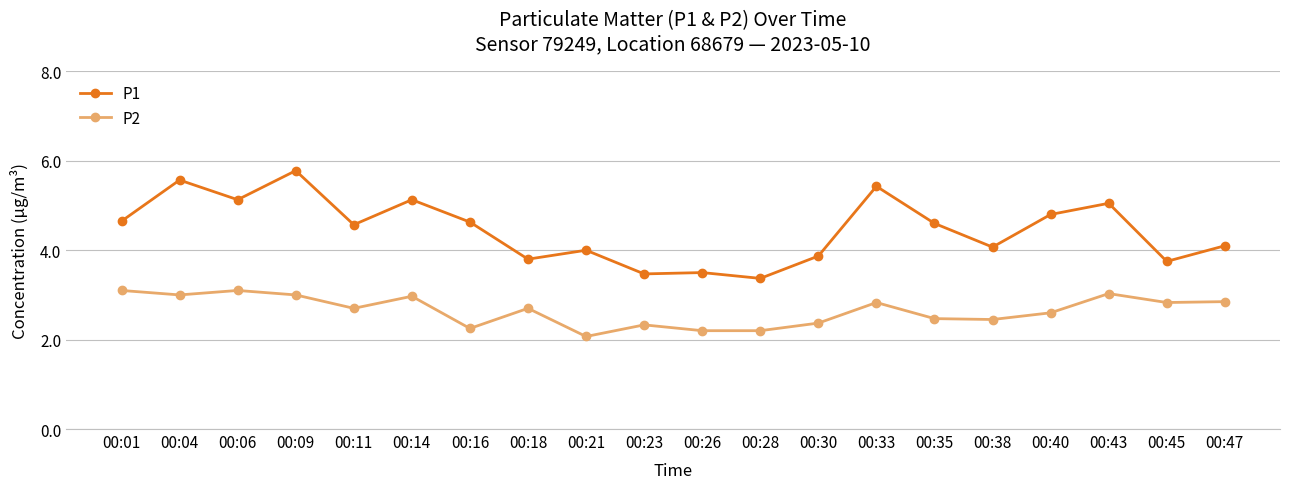

Which series has the widest spread of values?

P1